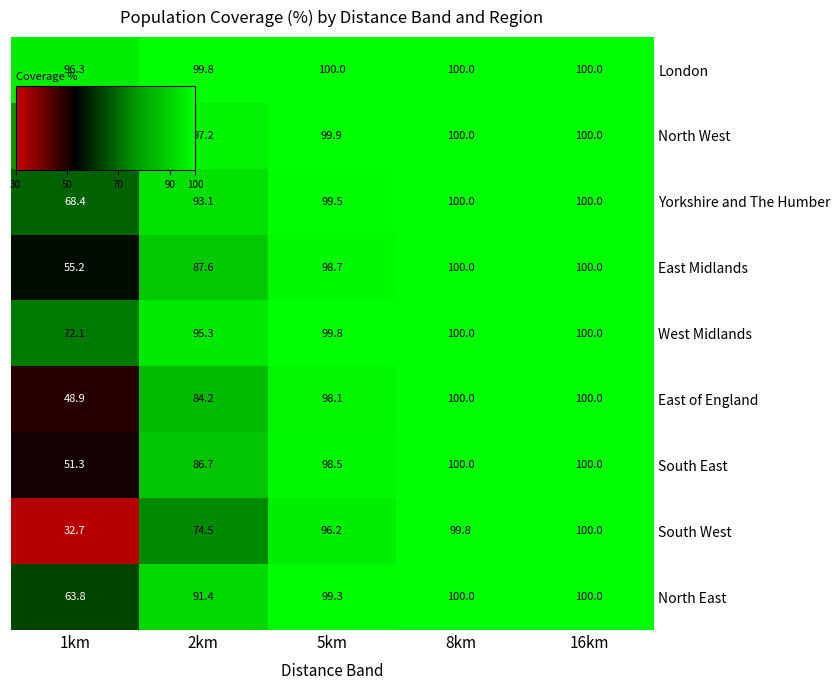

What is the difference between the maximum and minimum values in the South East series?

48.7